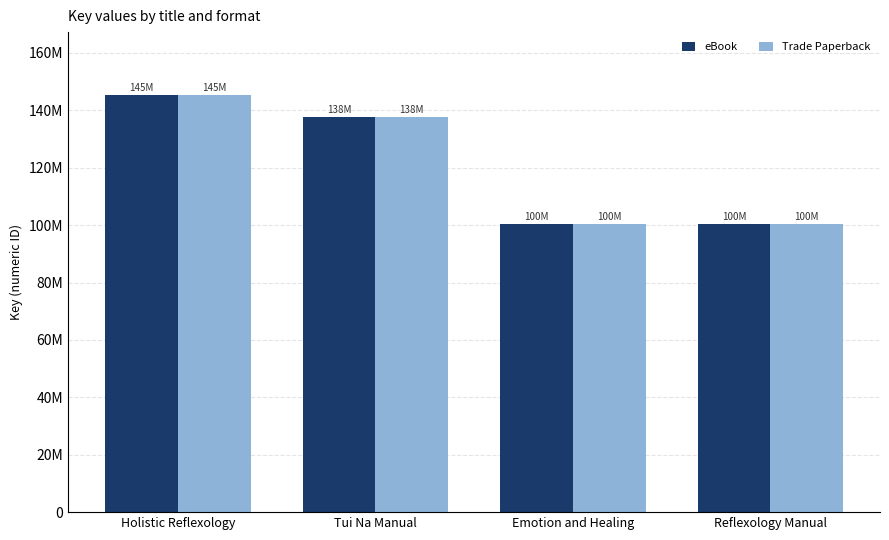

What is the value of the eBook bar at the 1st from the left?

145439353